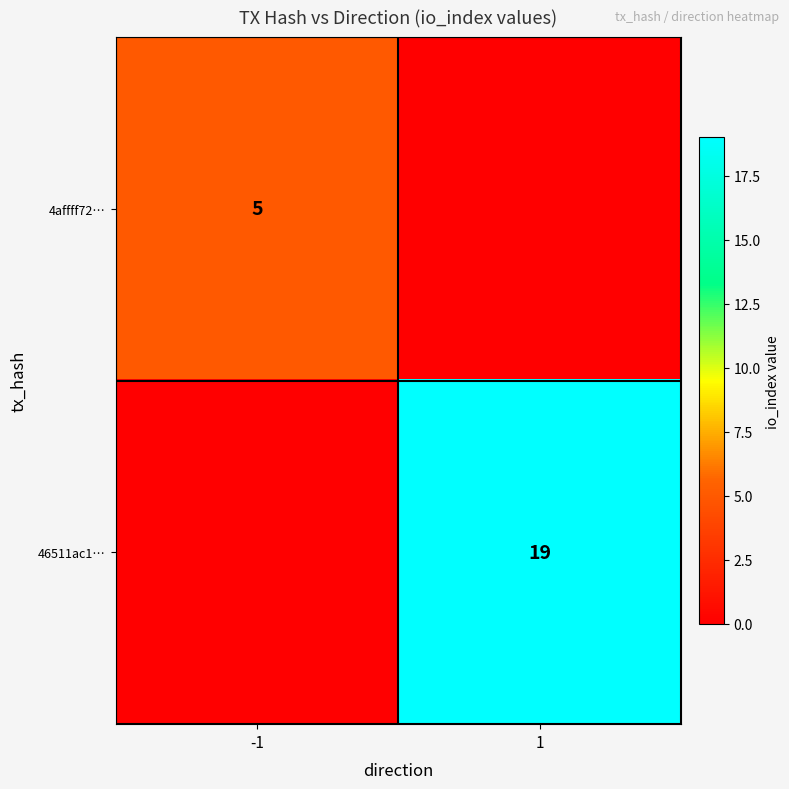

True or false: 4affff72… has a value of 3 at -1.

False